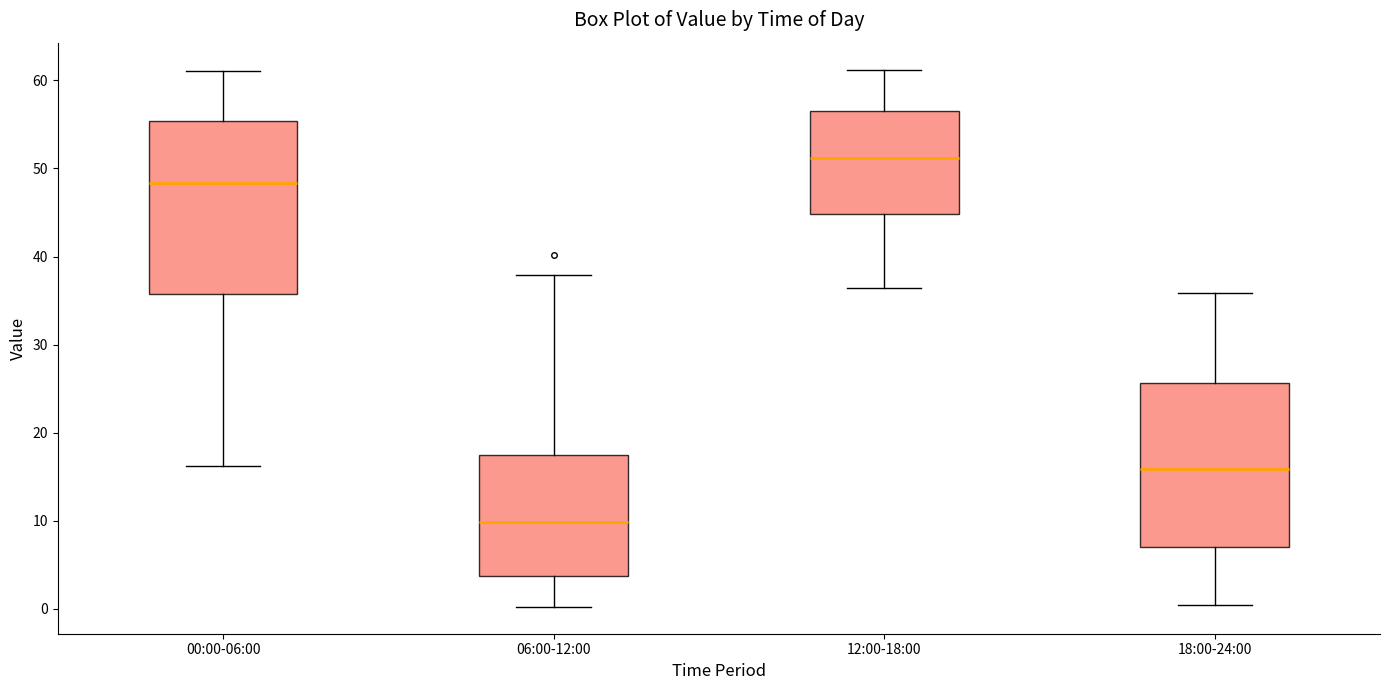

Which box has the lowest median line?

06:00-12:00